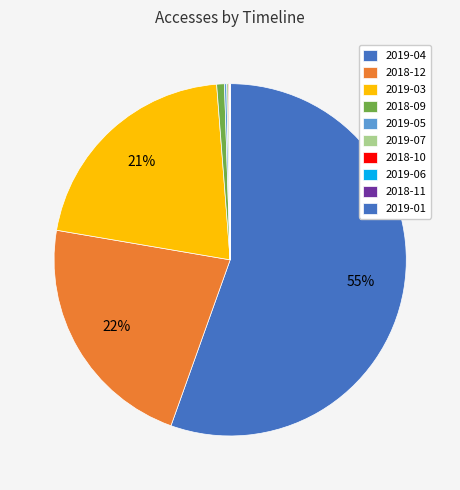

What is the change in value from 2018-10 to 2019-01?

-13